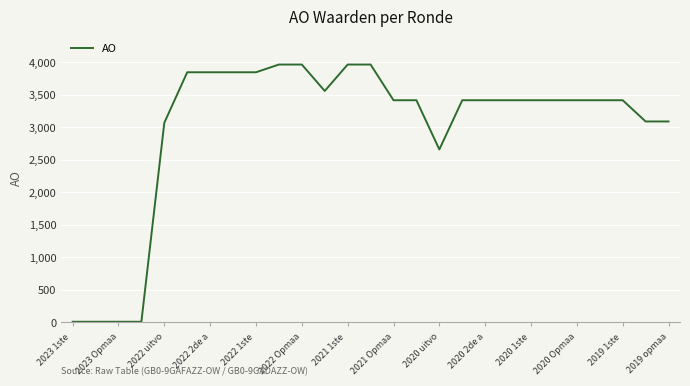

What is the maximum value shown in the chart?

3967